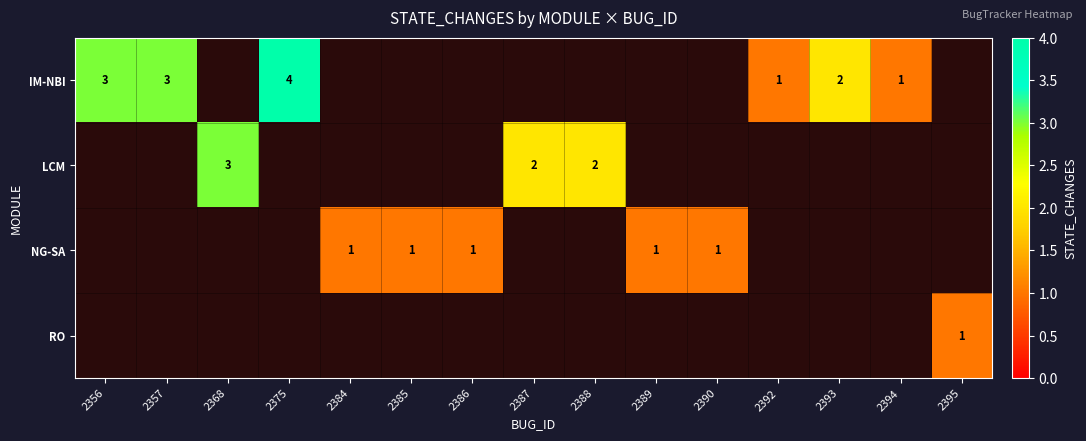

The IM-NBI series shows 1 at 2356. True or false?

False